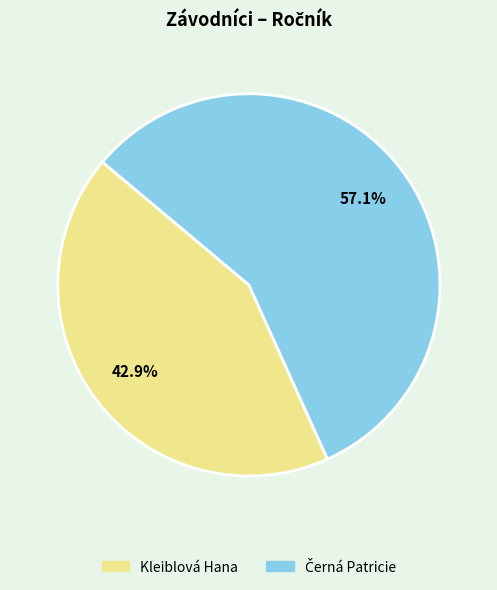

Which slice is the smallest?

Kleiblová Hana